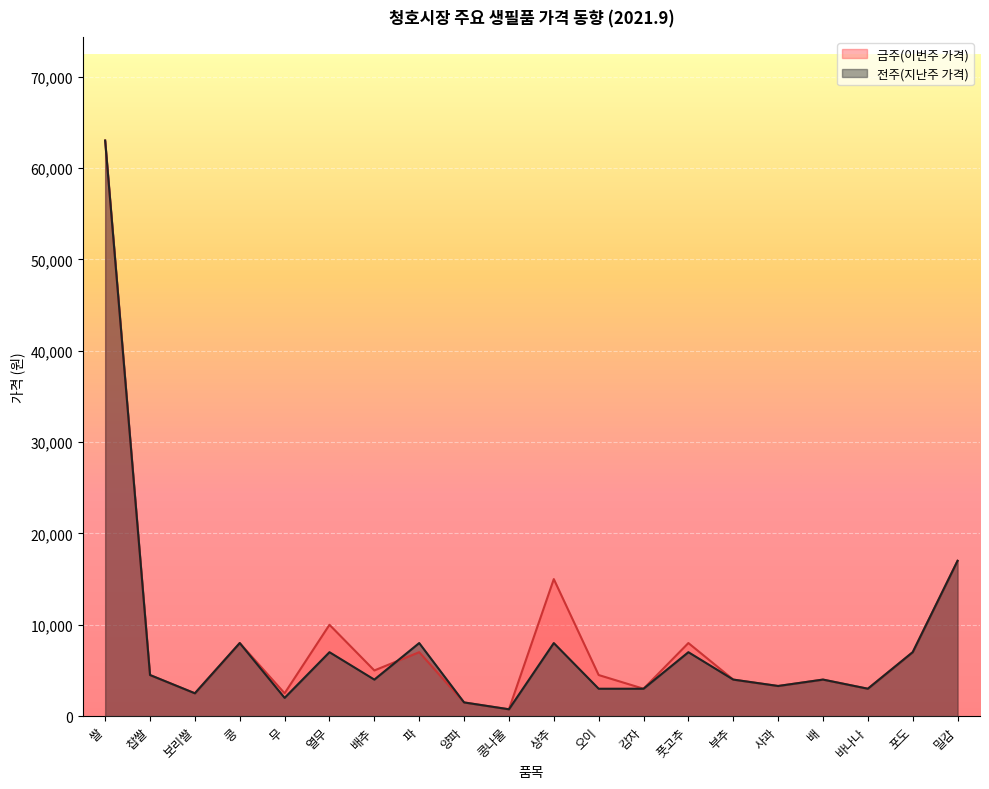

Which series has the largest total across all categories?

금주(이번주 가격)